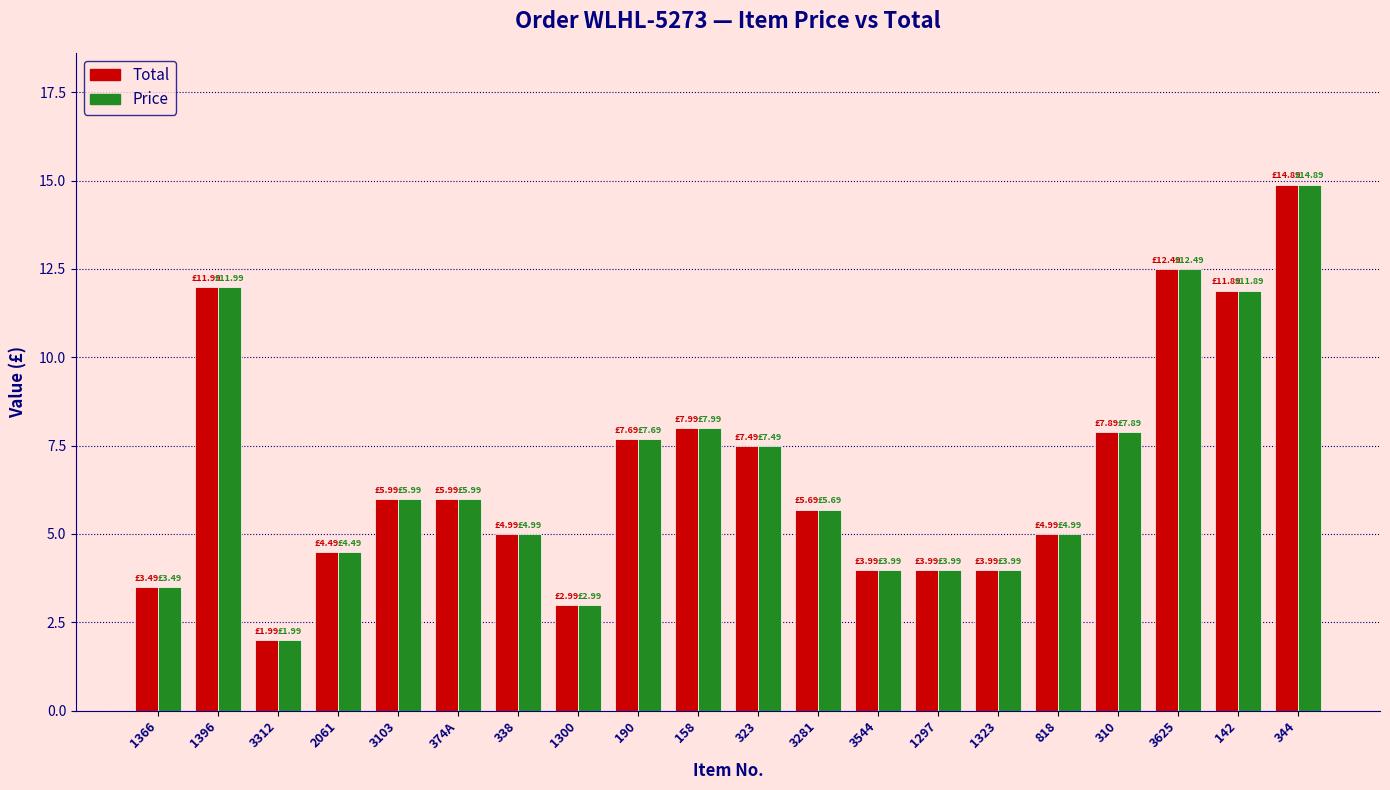

The value of Price at 190 is 7.7. True or false?

True